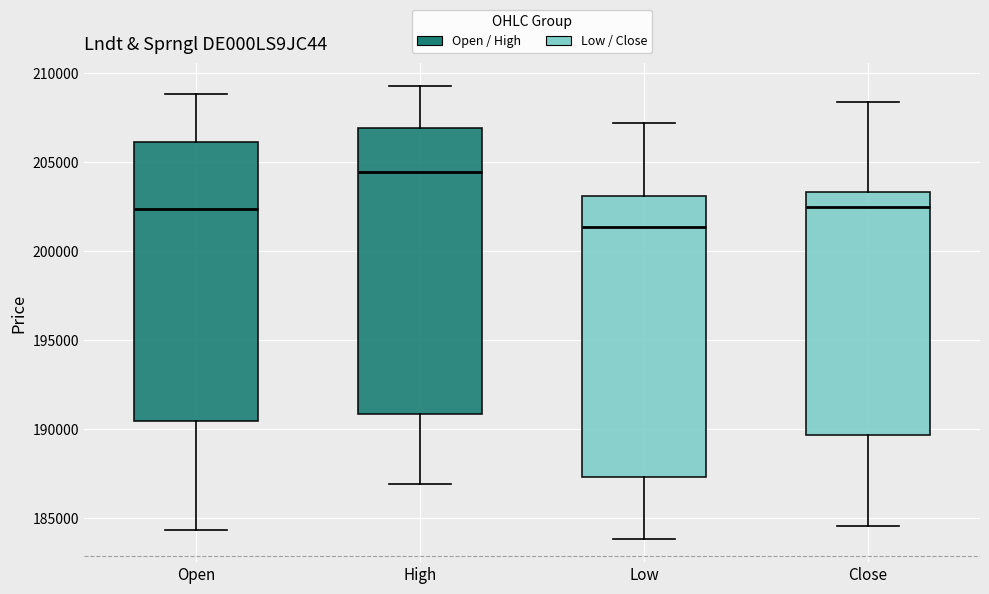

Which box's median line is the highest?

High